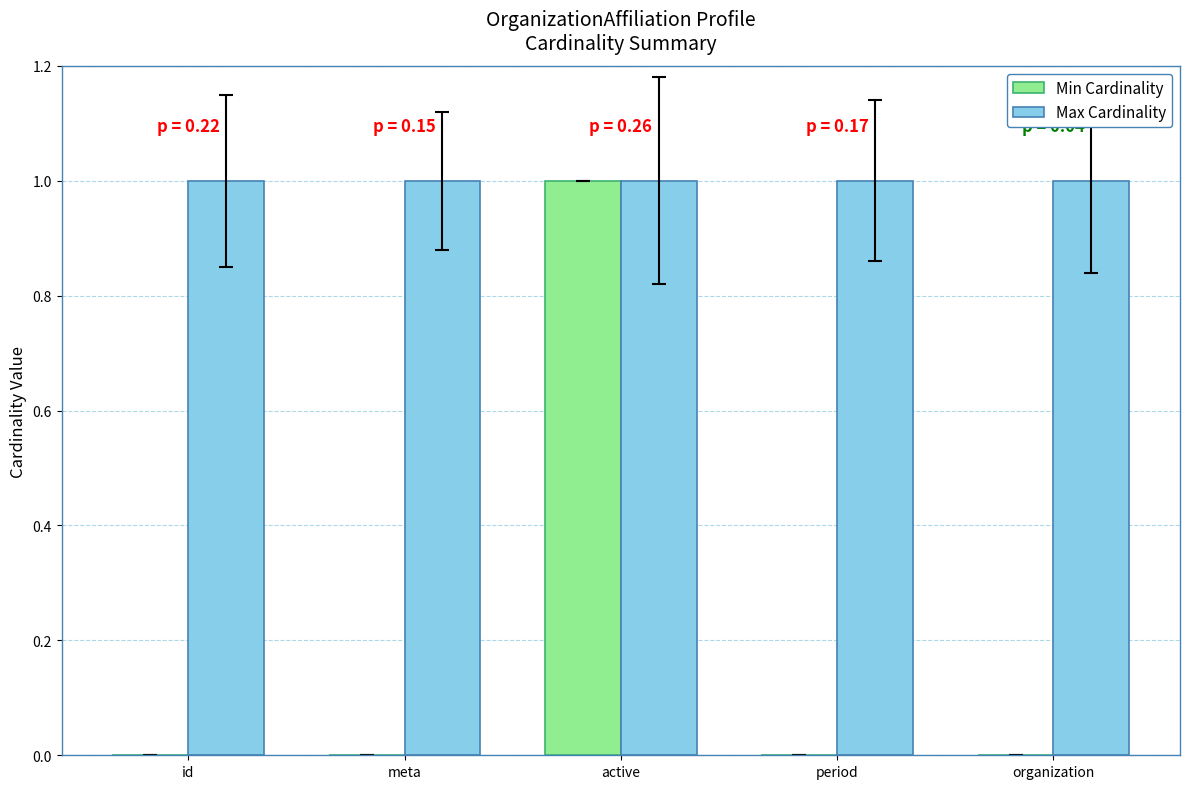

Is the value of Min Cardinality at period greater than the value of Max Cardinality at period?

No